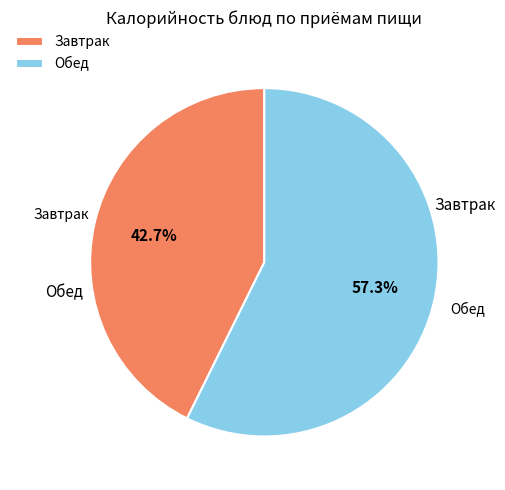

Which slice is the largest?

Обед